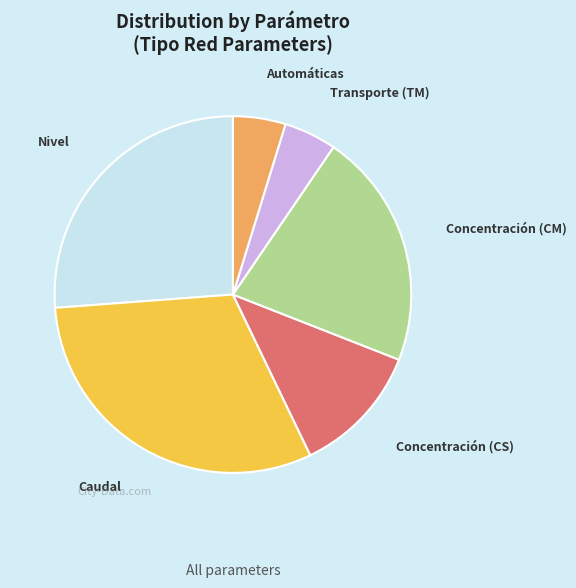

Combined, do Concentración (CM) and Automáticas account for over 50%?

No